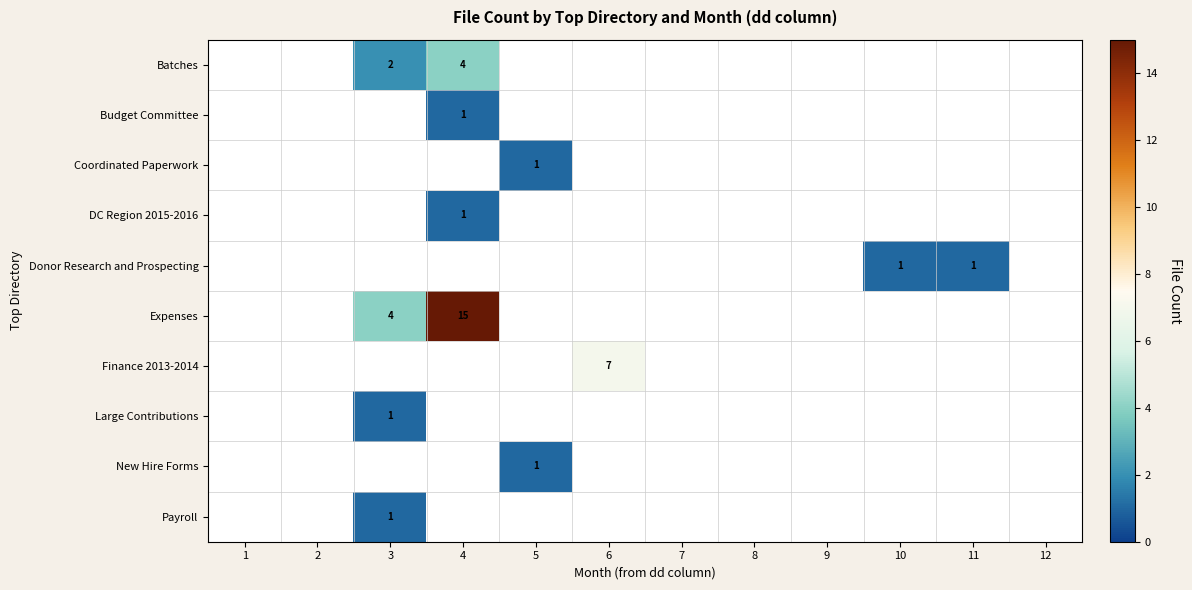

How many data points does each series have?

12